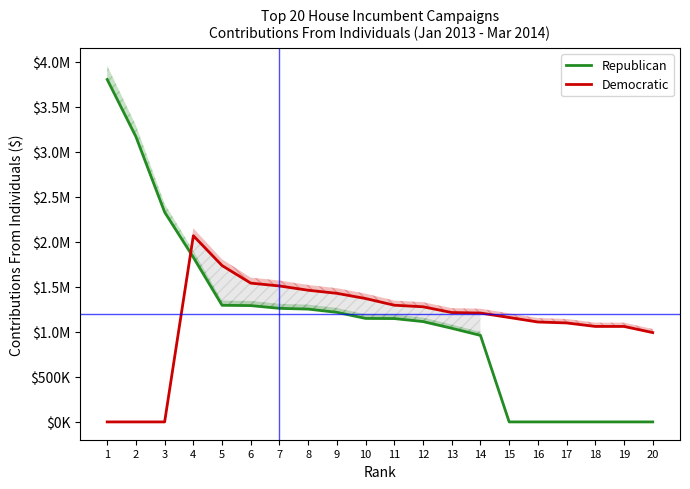

What is the total value across all series at 6?

2832619.8